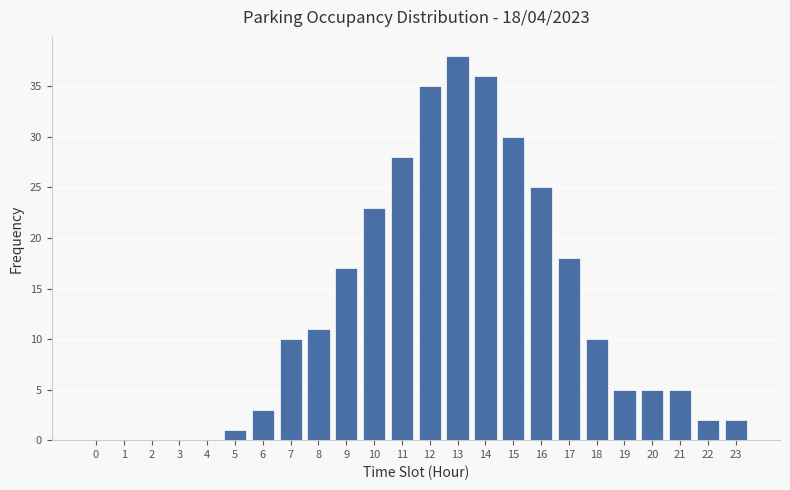

Reading left to right, transcribe all the data shown in this chart.

0=0	1=0	2=0	3=0	4=0	5=1	6=3	7=10	8=11	9=17	10=23	11=28	12=35	13=38	14=36	15=30	16=25	17=18	18=10	19=5	20=5	21=5	22=2	23=2